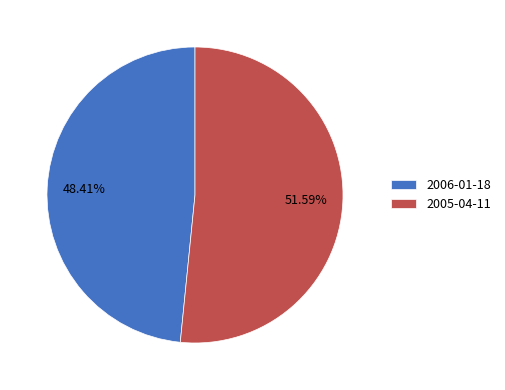

What portion of the pie excludes 2005-04-11?

48.4%